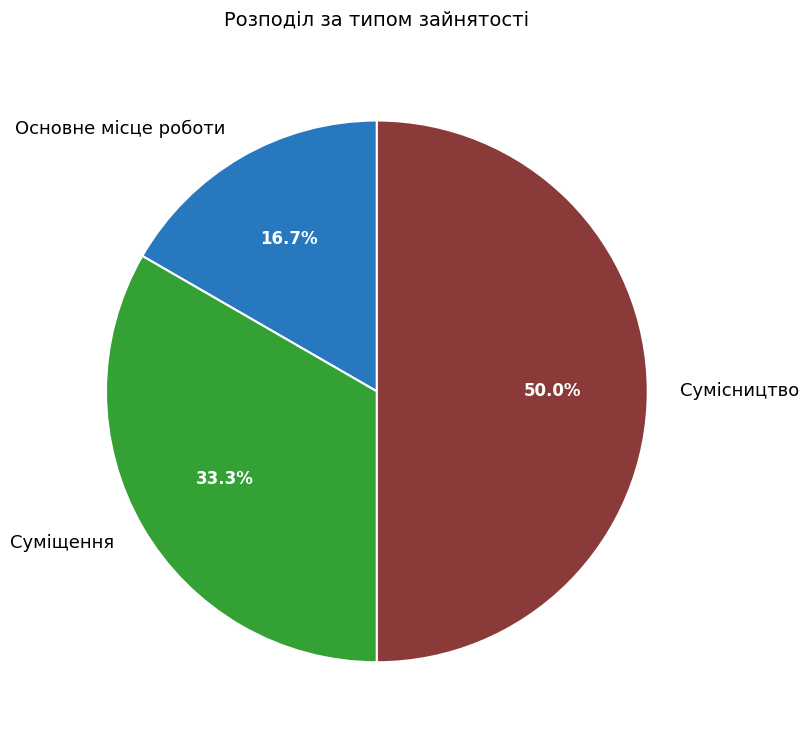

To the nearest percent, what is the difference between the largest and smallest slice percentages?

33%